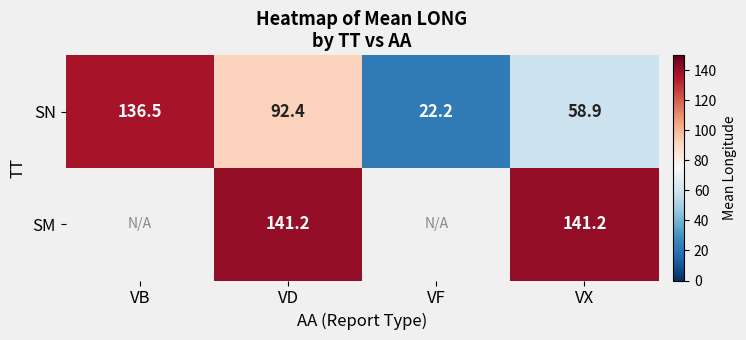

How many values in the SN series are below 92?

2